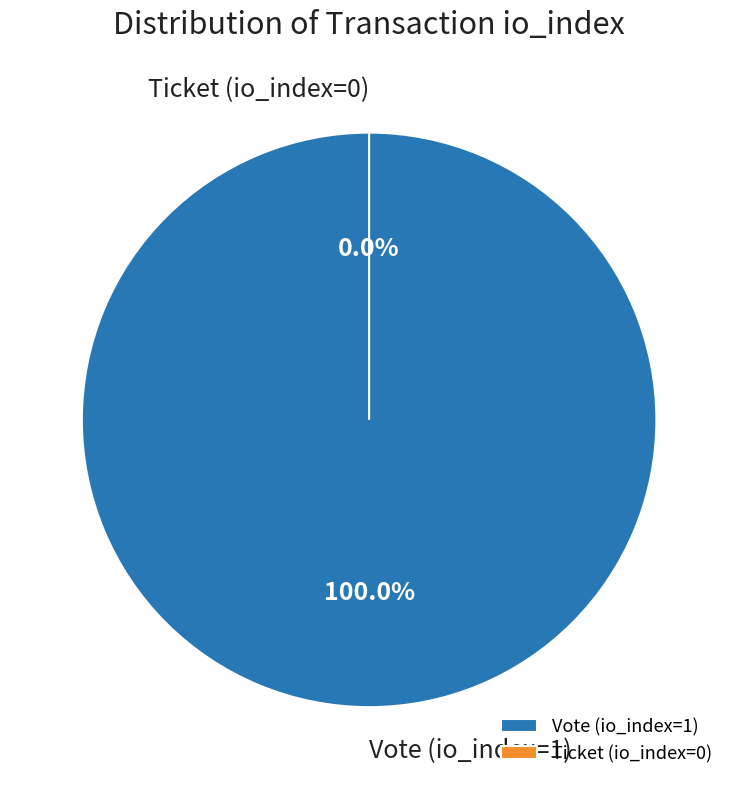

Which slice is the smallest?

Ticket (io_index=0)